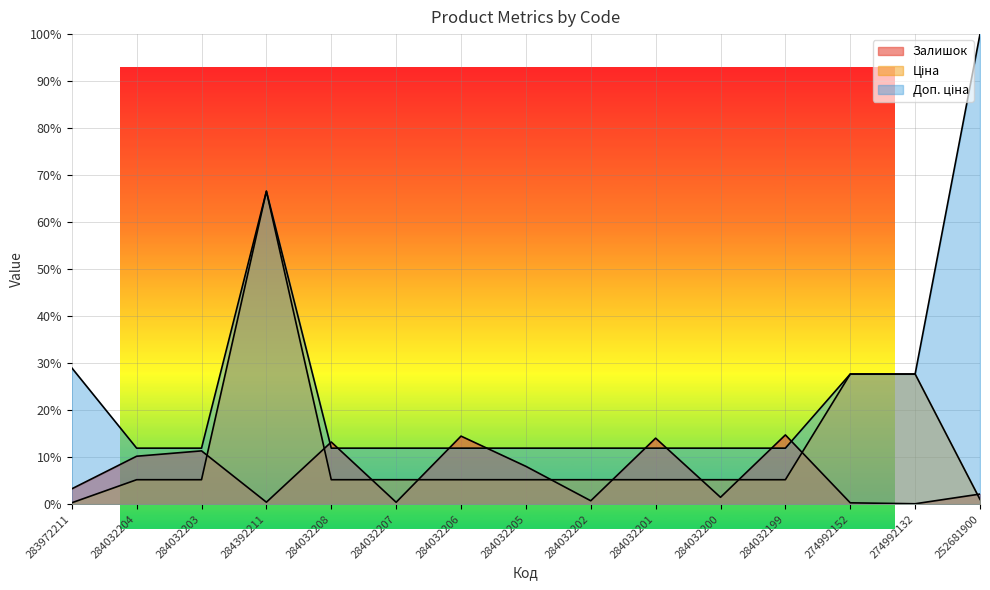

List the labels in order of Ціна value, largest first.

284392211, 274992152, 274992132, 284032204, 284032203, 284032208, 284032207, 284032206, 284032205, 284032202, 284032201, 284032200, 284032199, 252681900, 283972211